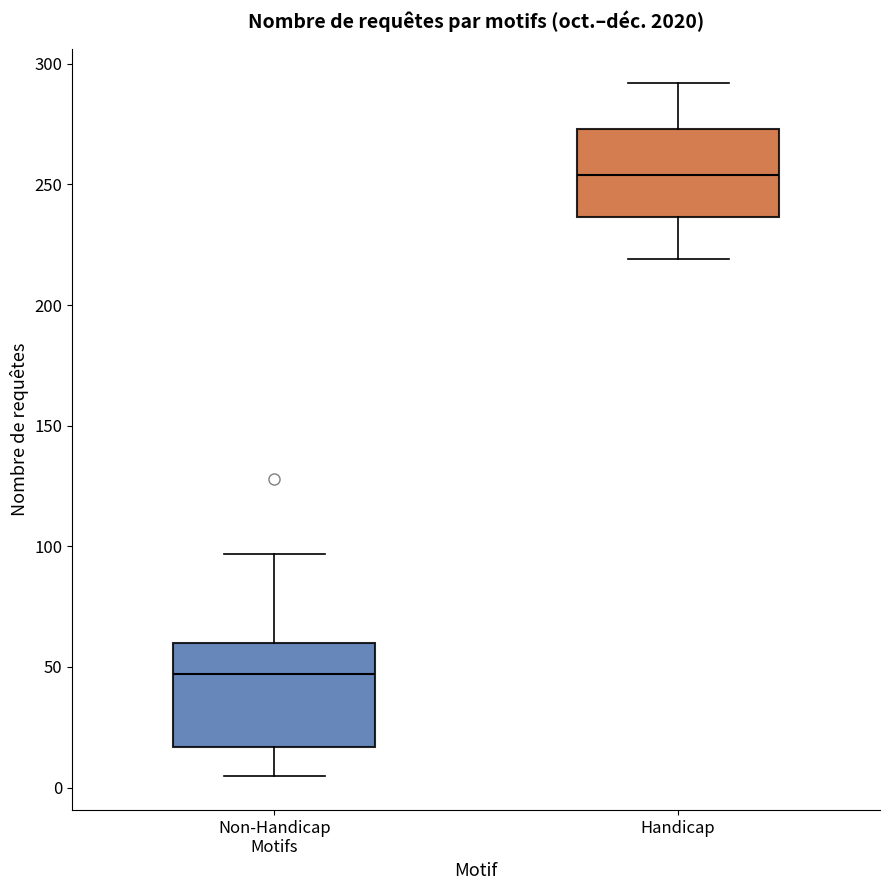

Which box is the tallest, from its lower edge to its upper edge?

Non-Handicap Motifs